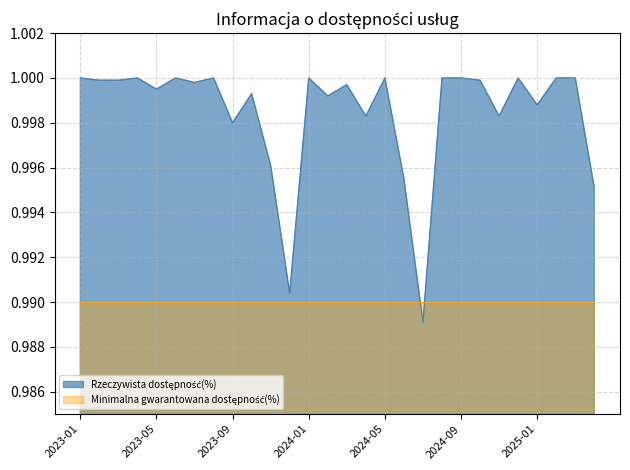

Where is the first local maximum?

2023-04